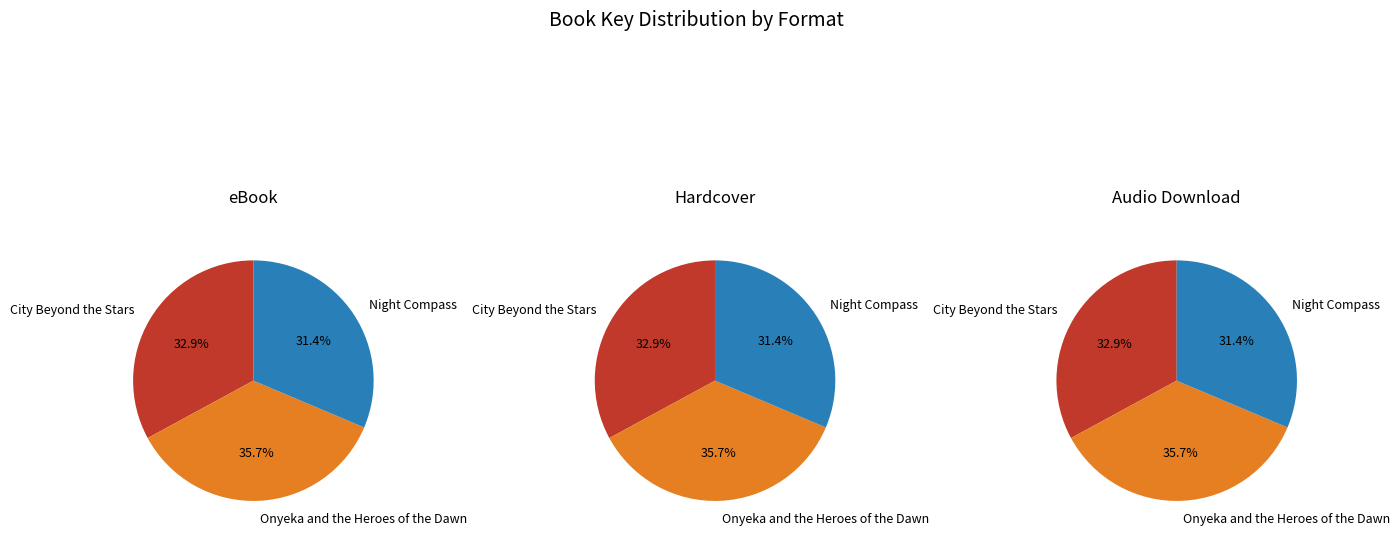

How many segments does this pie chart have?

3